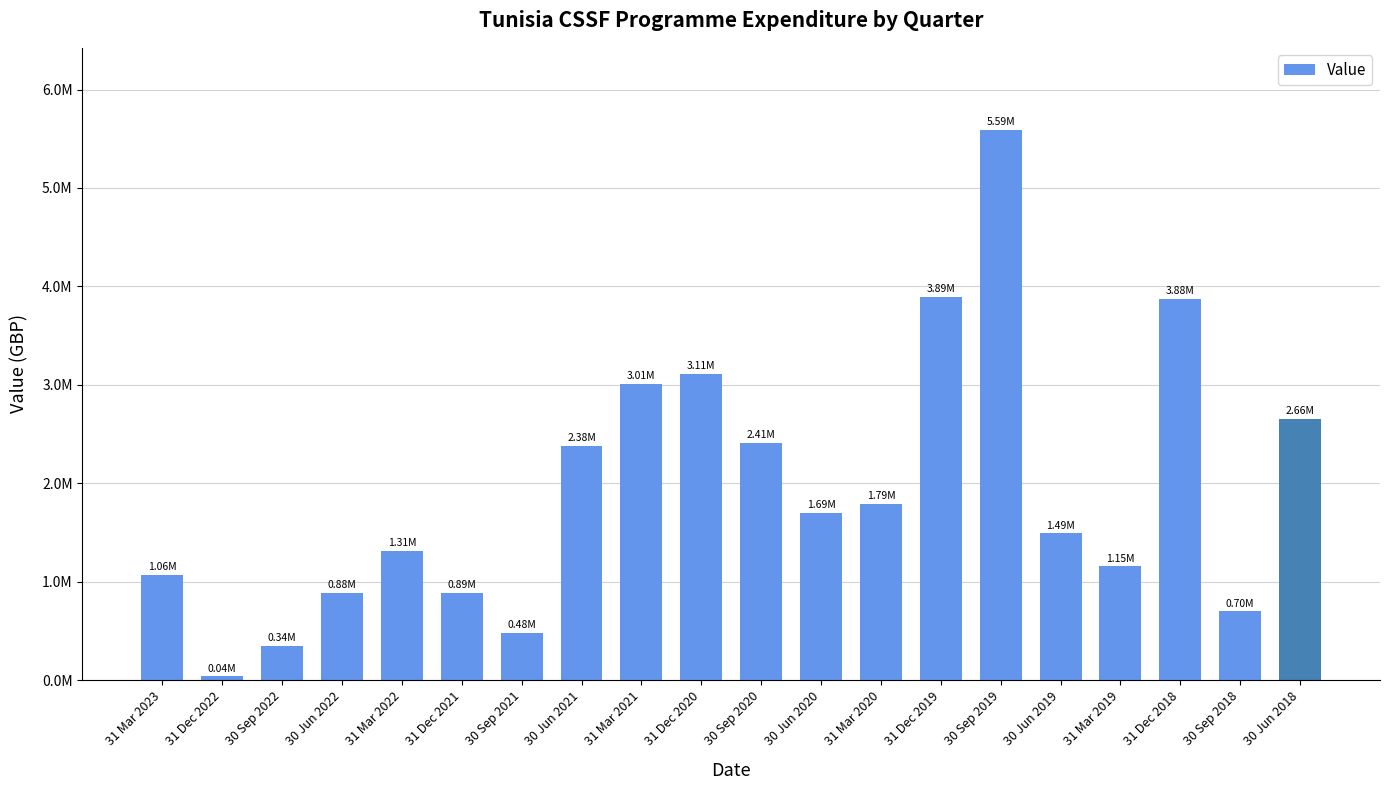

Reading left to right, what are all the values shown in this chart?

1064611.9	36428.4	344644.0	883485.4	1312149.6	888949.7	481716.3	2375034.5	3007741.7	3105375.5	2411807.0	1694859.4	1792369.2	3888433.0	5586072.0	1489506.0	1153900.0	3875263.0	696644.0	2656380.0